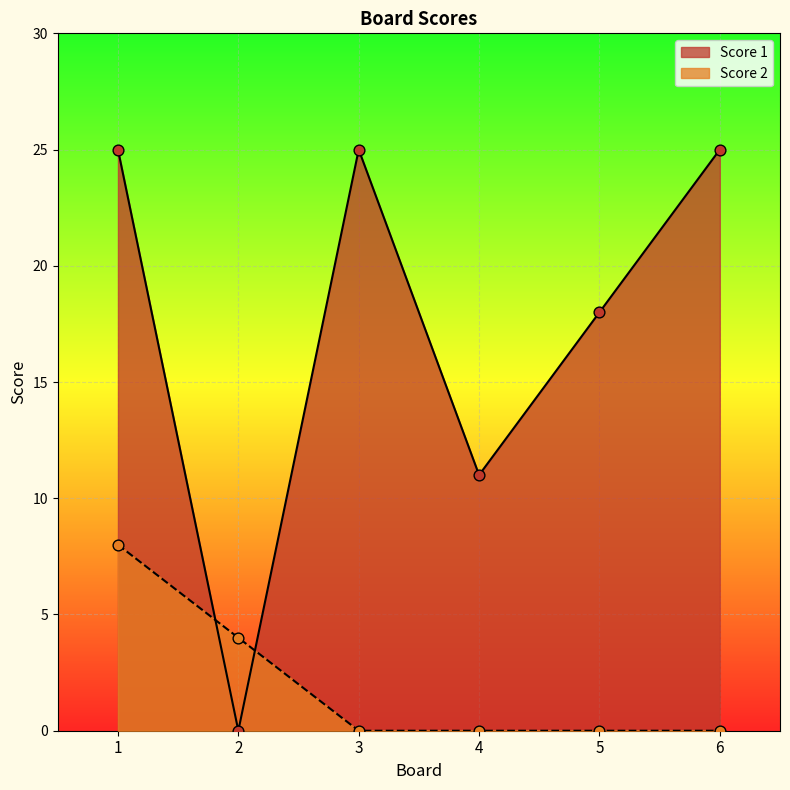

At which category is the sum across all series the highest?

1